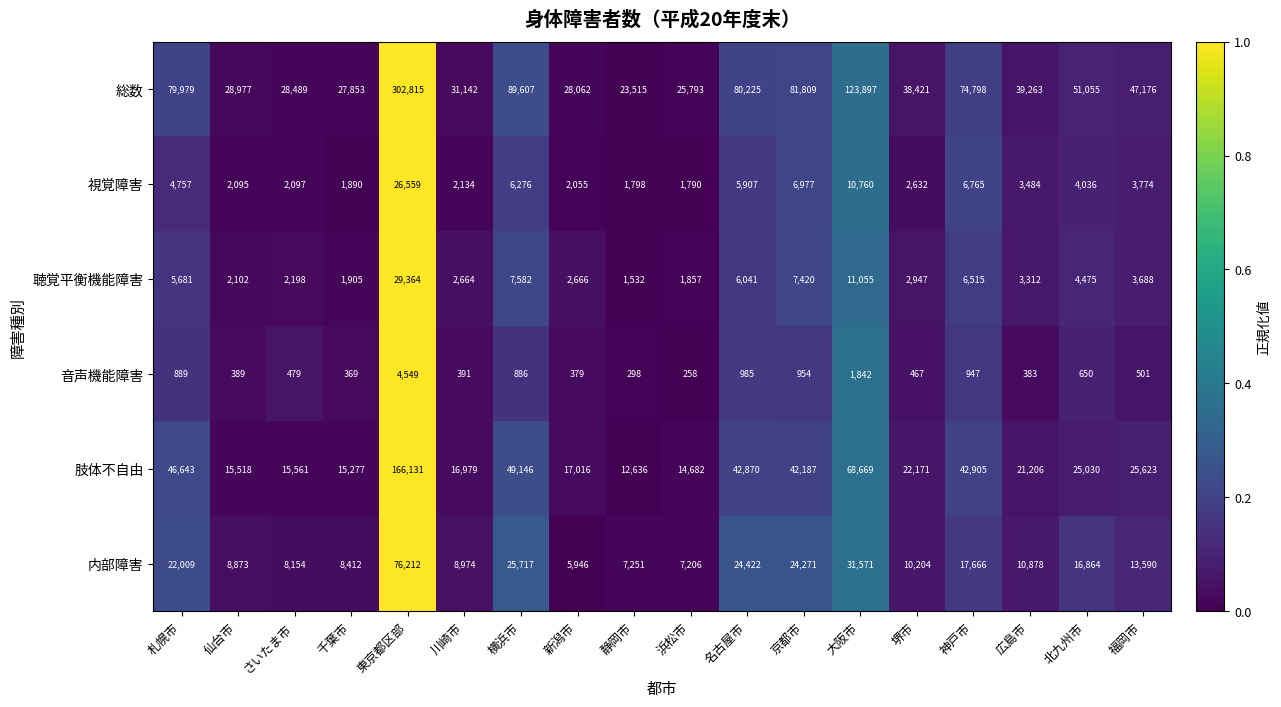

Between 新潟市 and 広島市, which series saw the biggest shift?

総数